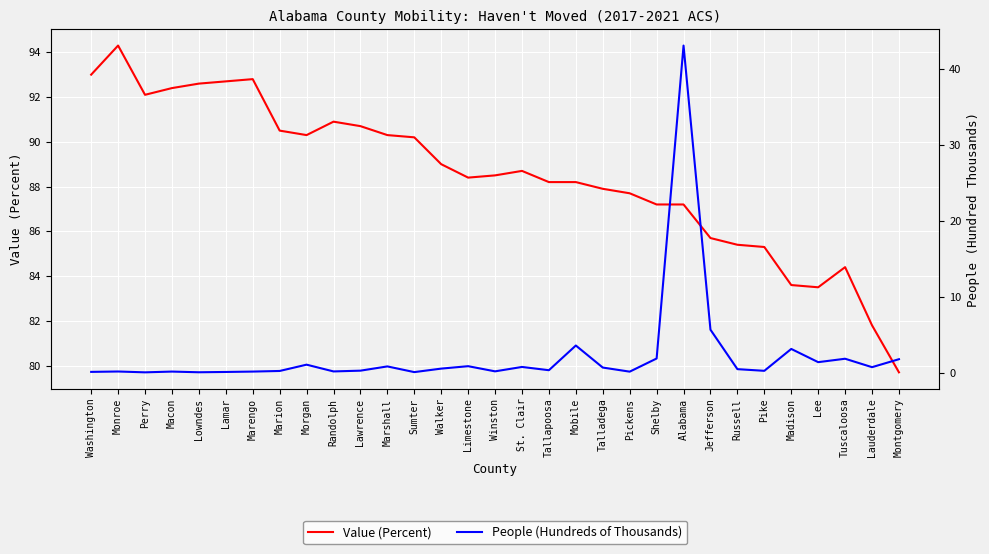

Which category has the highest value across all series?

Monroe